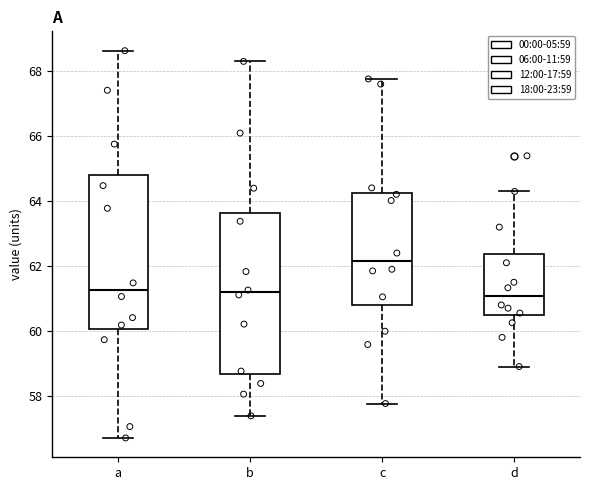

Reading left to right, read every box against the y-axis: the position of its median line, the range the box covers, and the ends of its whiskers. The values are not printed on the chart, so give them approximately, as read against the axis.

a: median 61.2, box 60.0 to 64.8, whiskers 56.8 to 68.6
b: median 61.2, box 58.6 to 63.6, whiskers 57.4 to 68.4
c: median 62.2, box 60.8 to 64.2, whiskers 57.8 to 67.8
d: median 61.0, box 60.4 to 62.4, whiskers 59.0 to 64.4